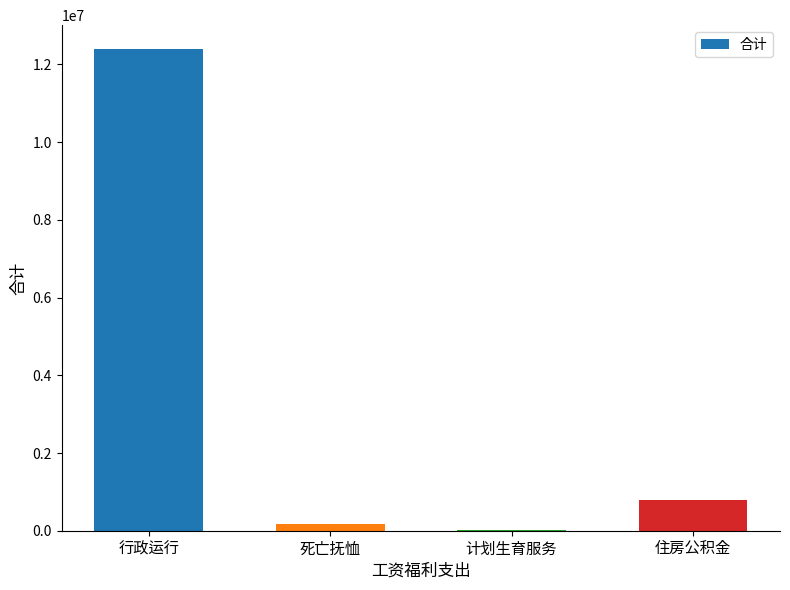

Count the number of categories in the chart.

4